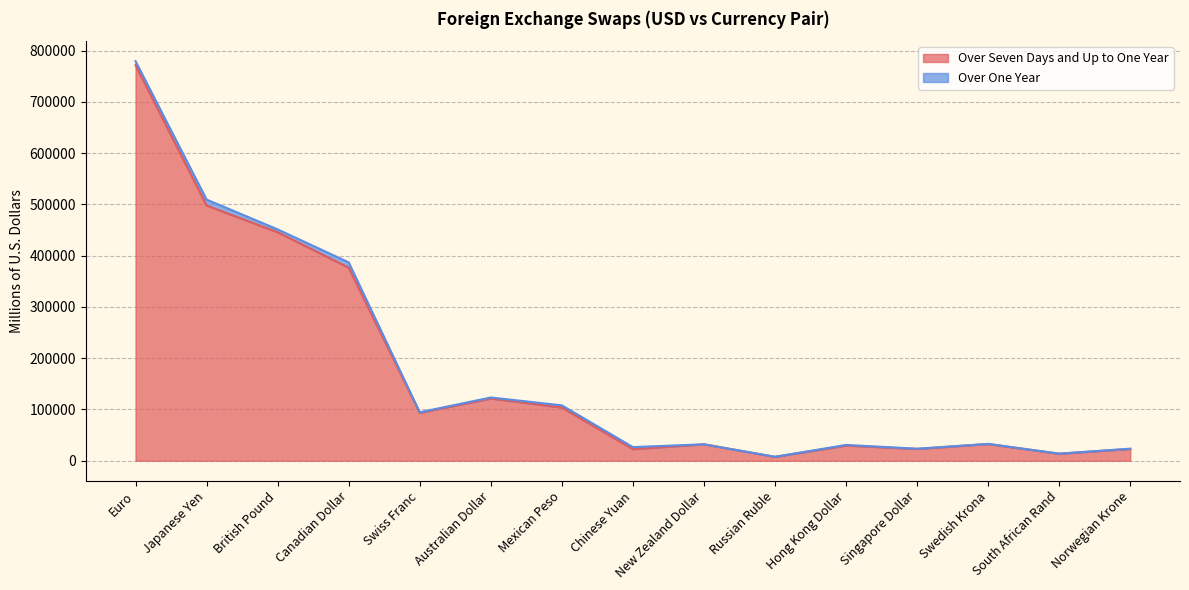

Rank the categories by value from highest to lowest.

Euro, Japanese Yen, British Pound, Canadian Dollar, Australian Dollar, Mexican Peso, Swiss Franc, Swedish Krona, New Zealand Dollar, Hong Kong Dollar, Norwegian Krone, Singapore Dollar, Chinese Yuan, South African Rand, Russian Ruble